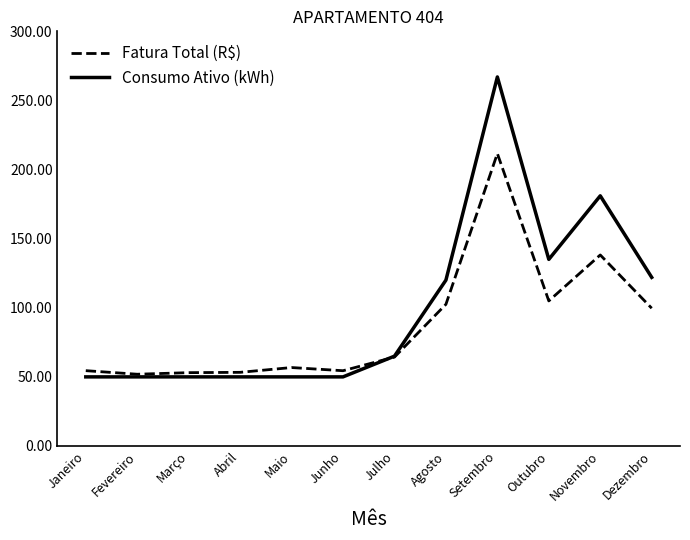

At which category is the sum across all series the highest?

Setembro